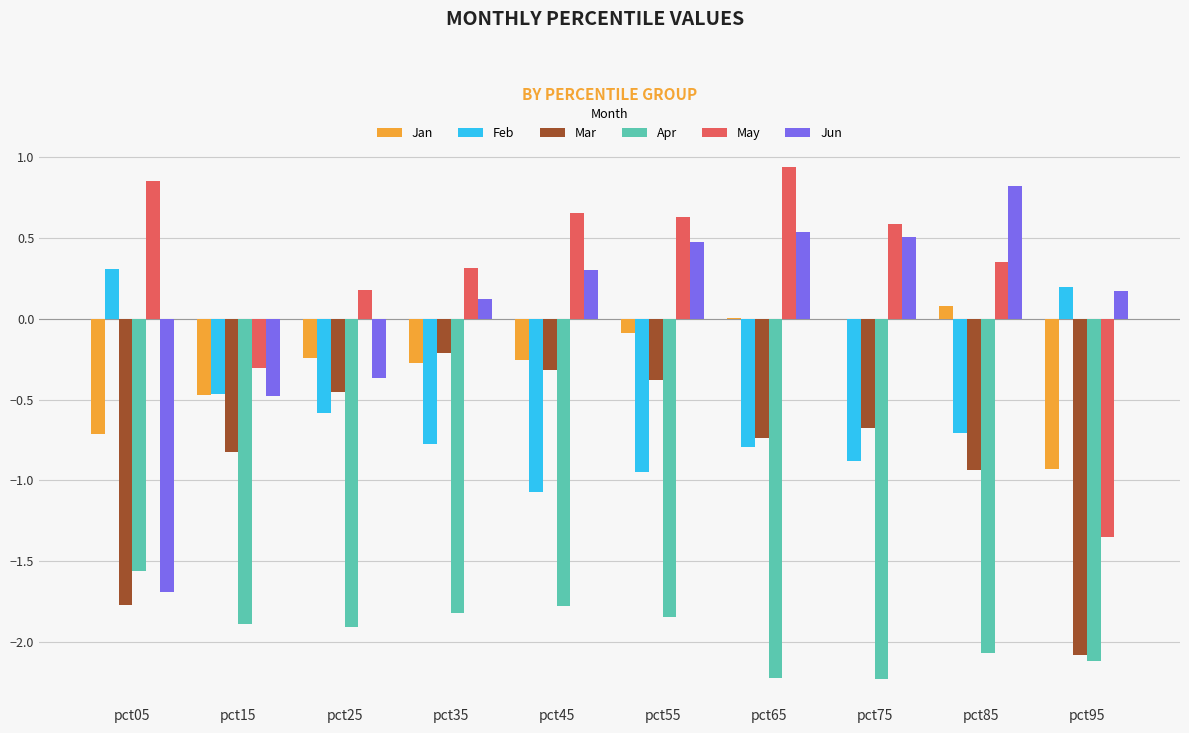

What is the difference between the Feb values at pct25 and pct75?

0.3